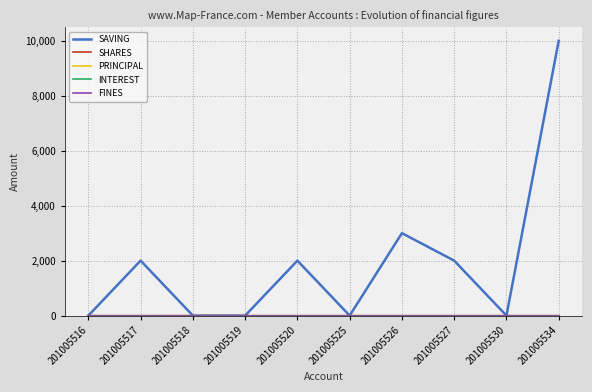

At how many categories does at least one series exceed 7222?

1